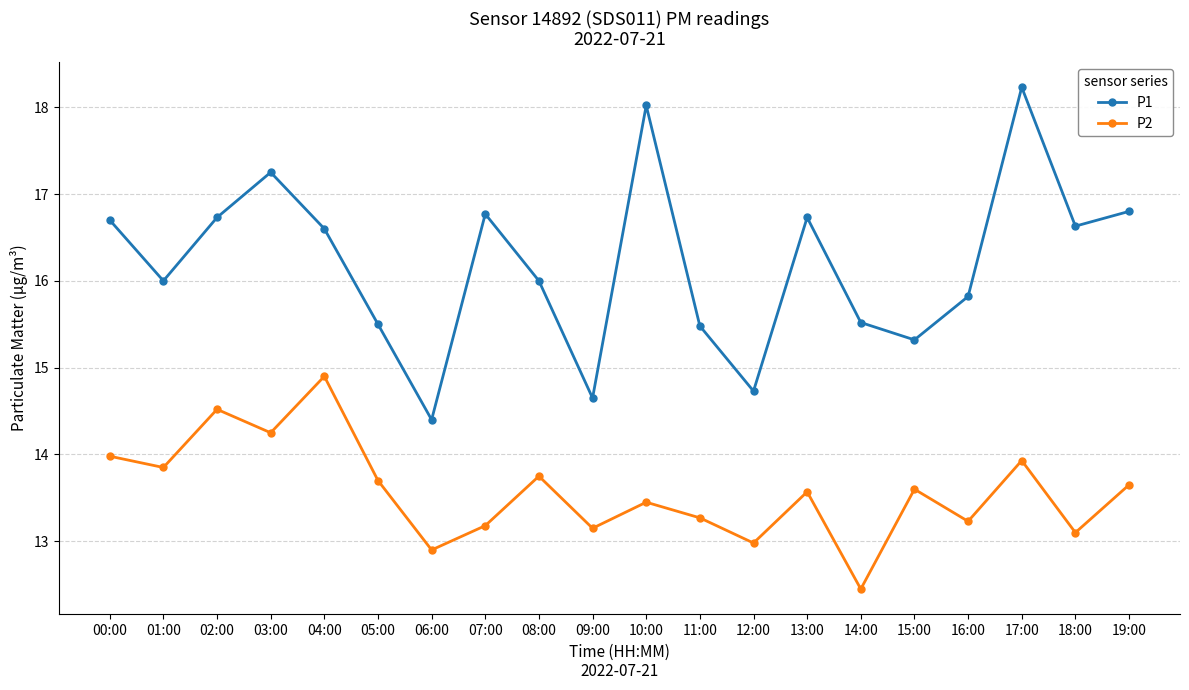

True or false: P2 and P1 cross at least once.

False